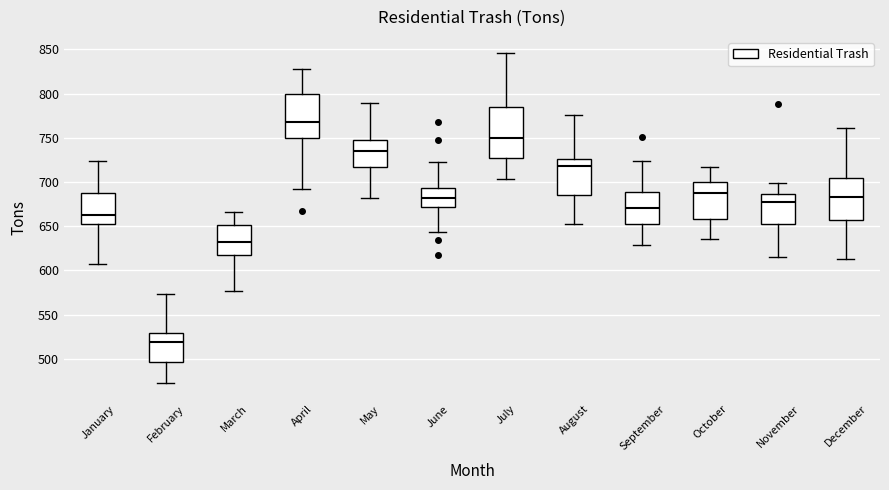

Where does the median line of the box for May sit on the y-axis? The values are not printed on the chart, so give them approximately, as read against the axis.

735